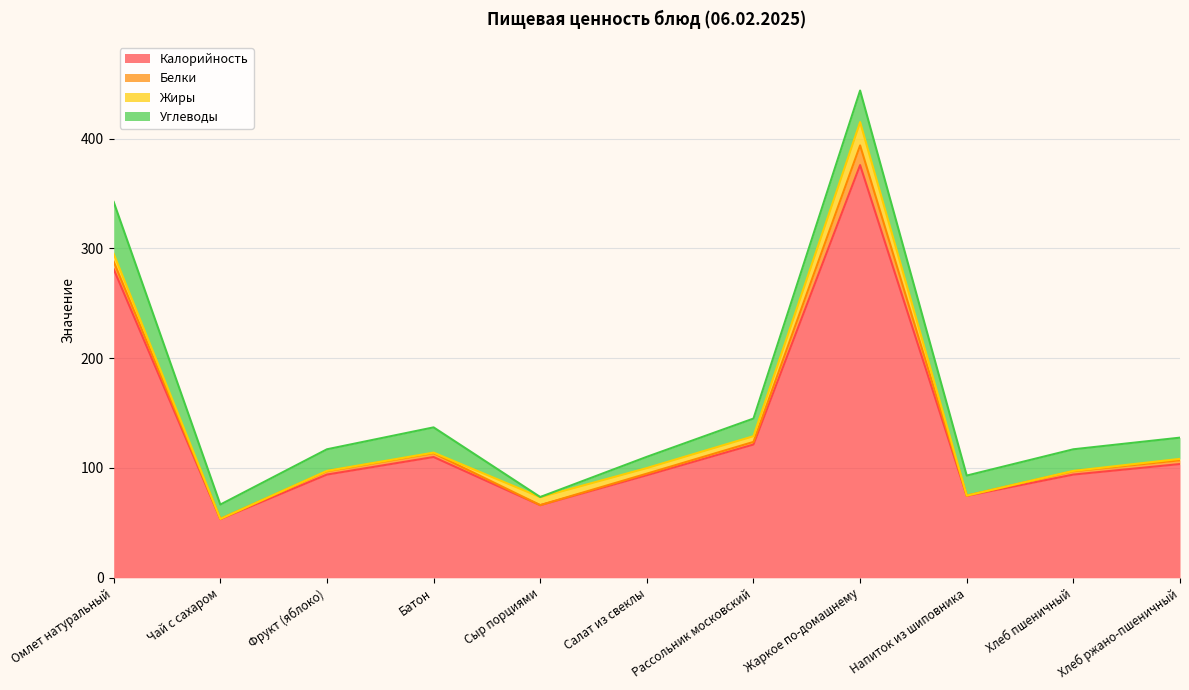

True or false: Углеводы has a value of 19.3 at Хлеб ржано-пшеничный.

True